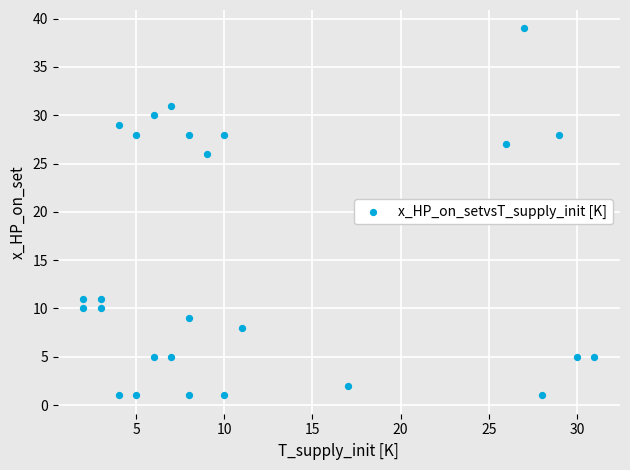

What is the range of X values (max minus min)?

29